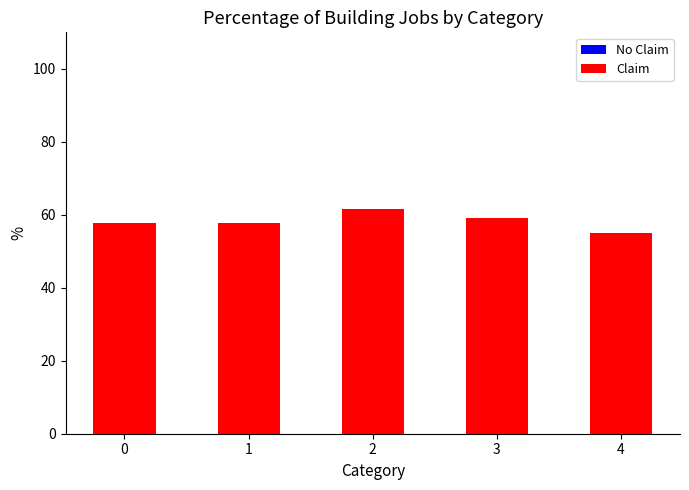

The value of Claim at 2 is 39.2. True or false?

False